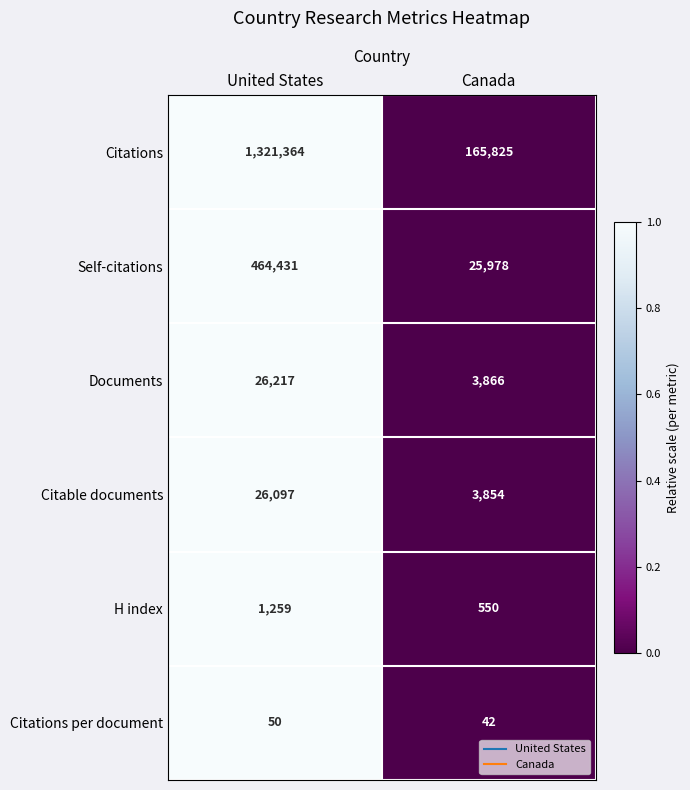

What is the total value across all series at United States?

1839418